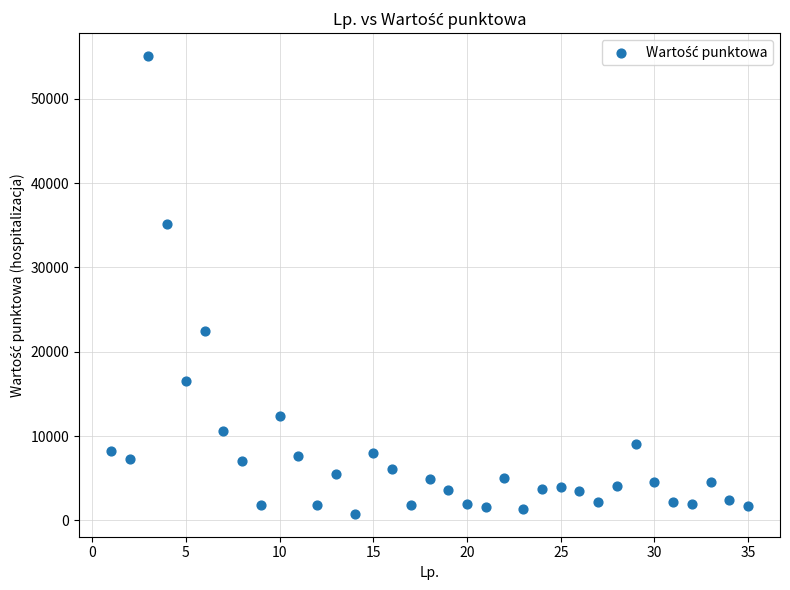

What is the range of X values (max minus min)?

34